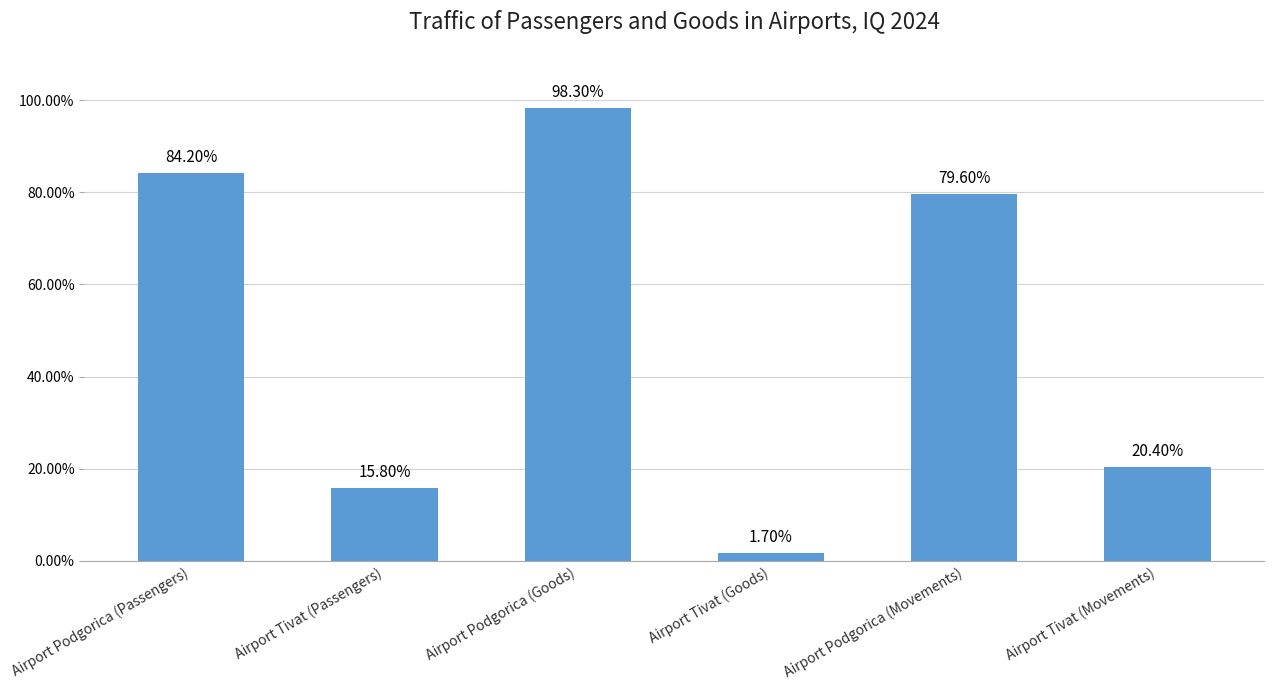

What is the label of the 4th bar from the right?

Airport Podgorica (Goods)